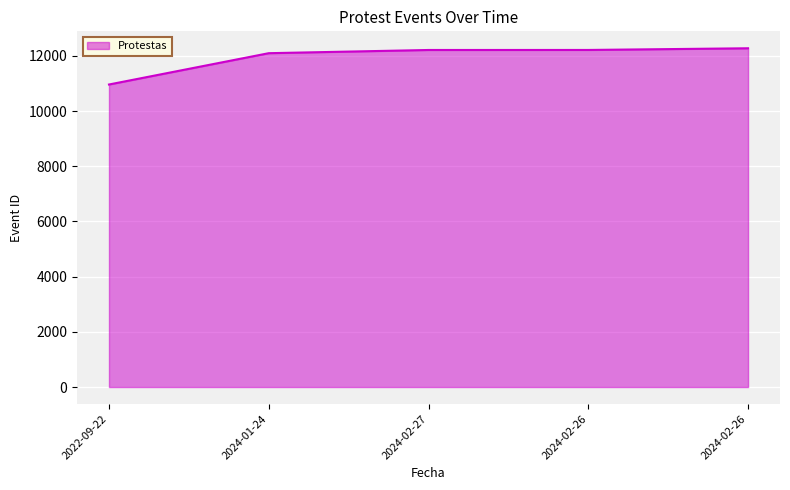

True or false: the data shows 12215 at 2024-02-26.

True